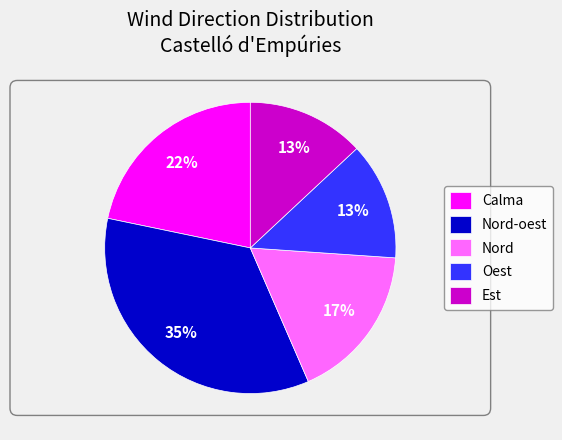

True or false: Nord accounts for 26% of the total.

False